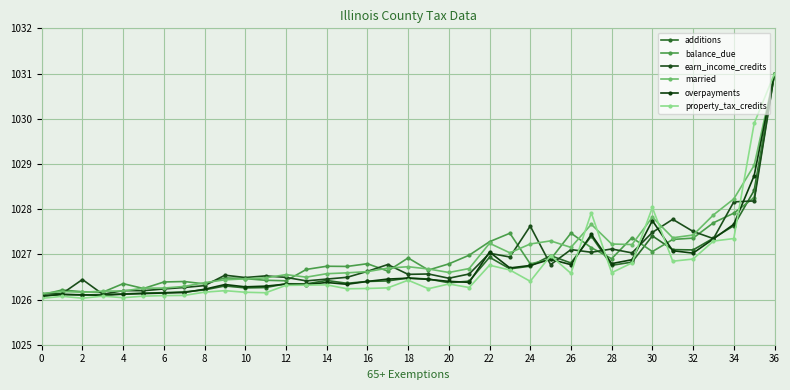

Is this an area chart (filled region under the line)?

No